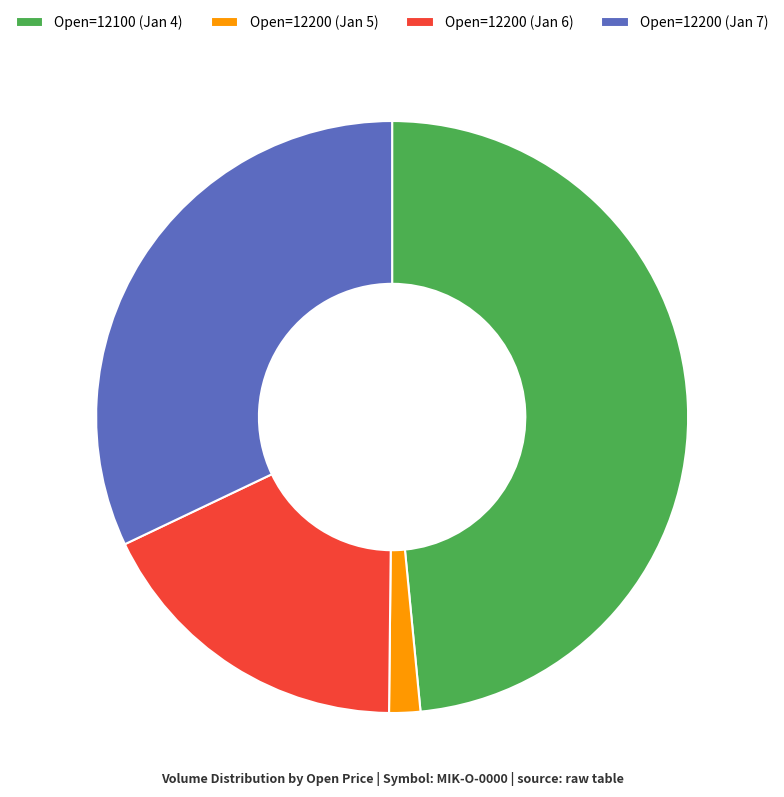

What is the ratio of the value at Open=12100 (Jan 4) to the value at Open=12200 (Jan 7)?

1.5